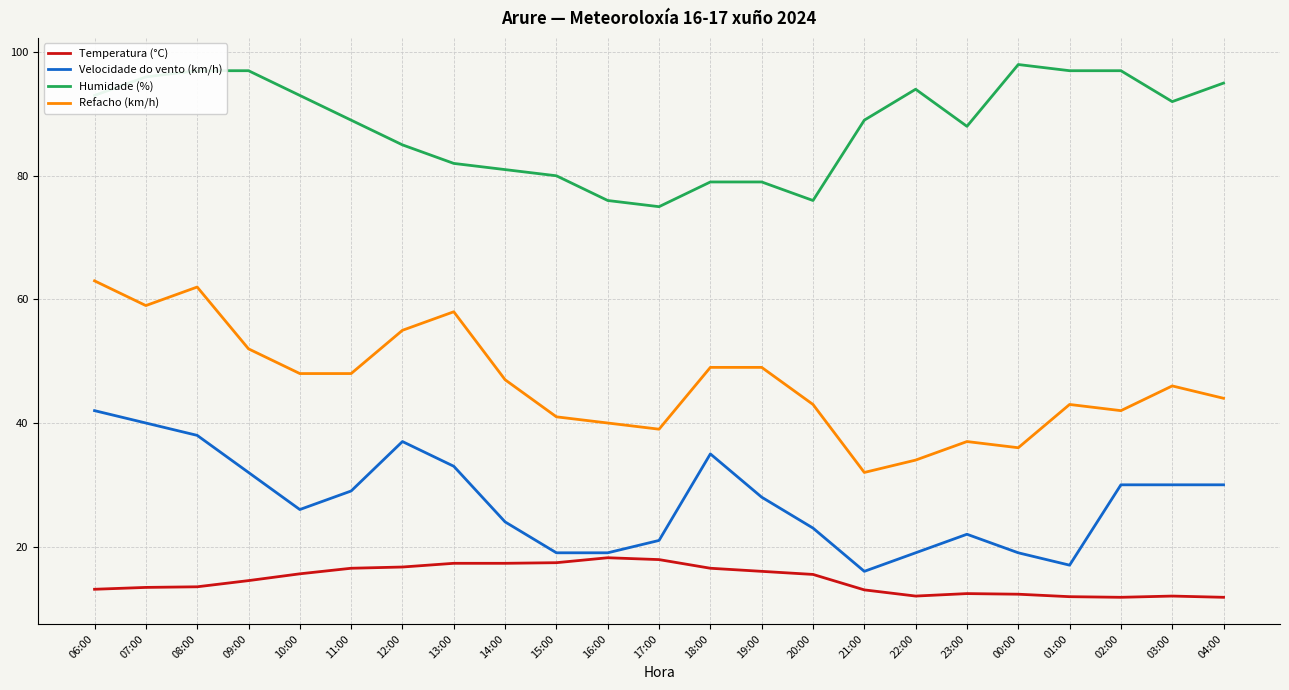

True or false: Humidade (%) and Temperatura (°C) cross at least once.

False